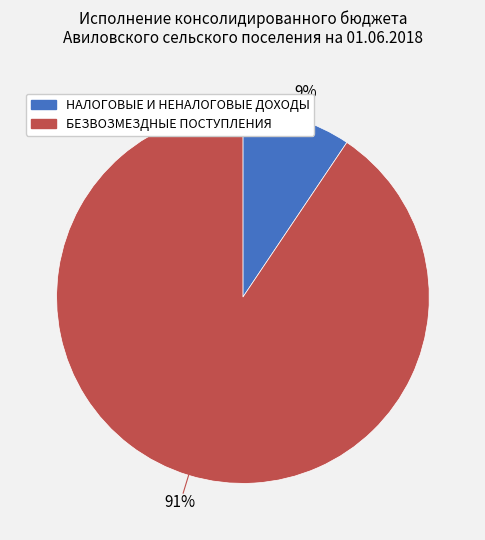

Do НАЛОГОВЫЕ И НЕНАЛОГОВЫЕ ДОХОДЫ and БЕЗВОЗМЕЗДНЫЕ ПОСТУПЛЕНИЯ together represent more than half of the pie?

Yes